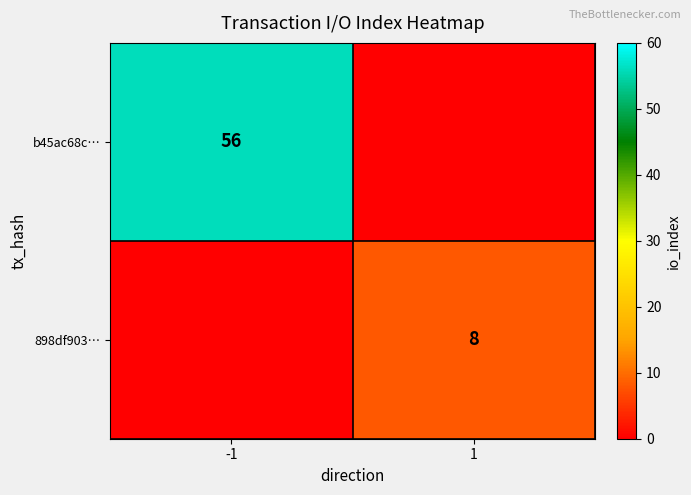

Is it true that b45ac68c… equals 56 at -1?

True